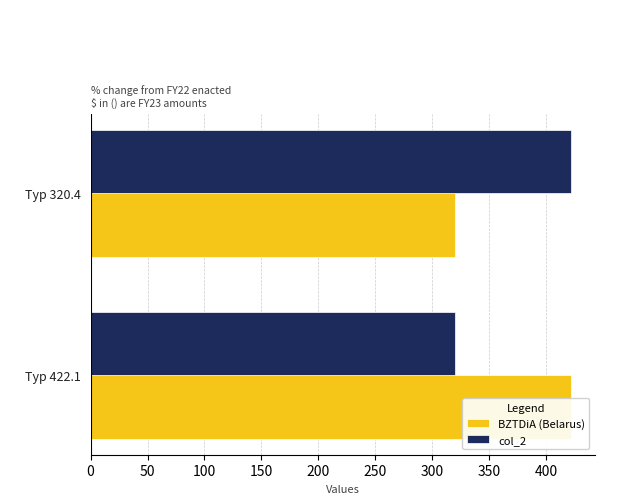

Rank the series at Typ 320.4 from lowest to highest value.

BZTDiA (Belarus), col_2